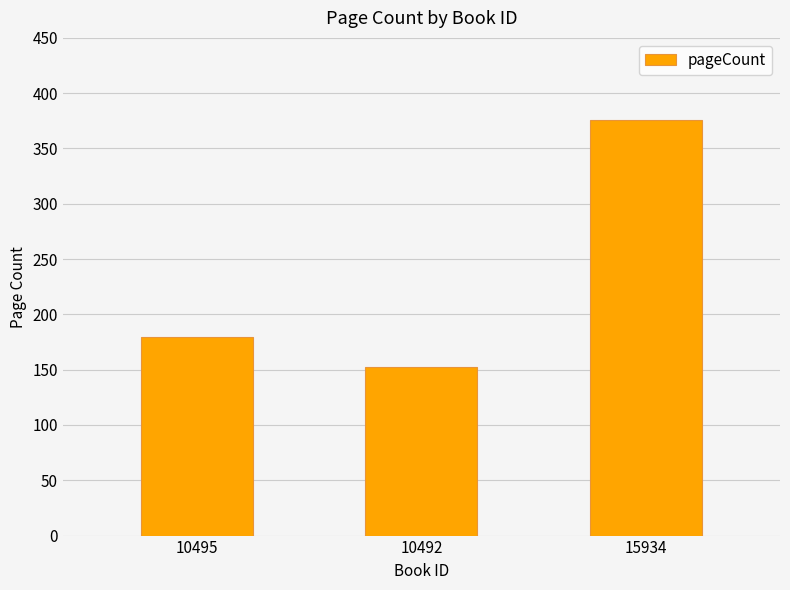

What is the difference between the second highest and minimum values?

28